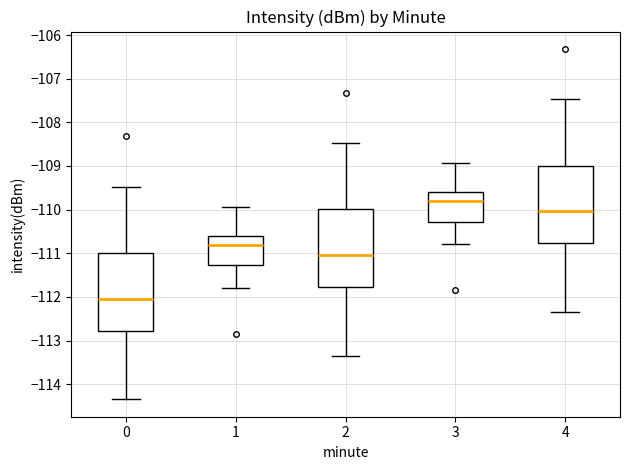

Where is the upper edge of the box at x = 4 on the y-axis? The values are not printed on the chart, so give them approximately, as read against the axis.

-109.0